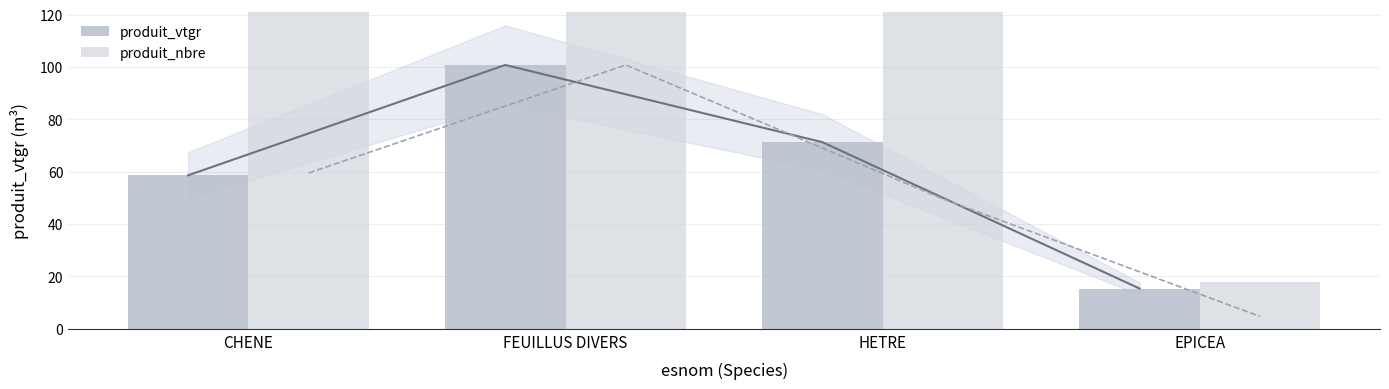

What is the value of the produit_vtgr bar at the 4th from the left?

15.4